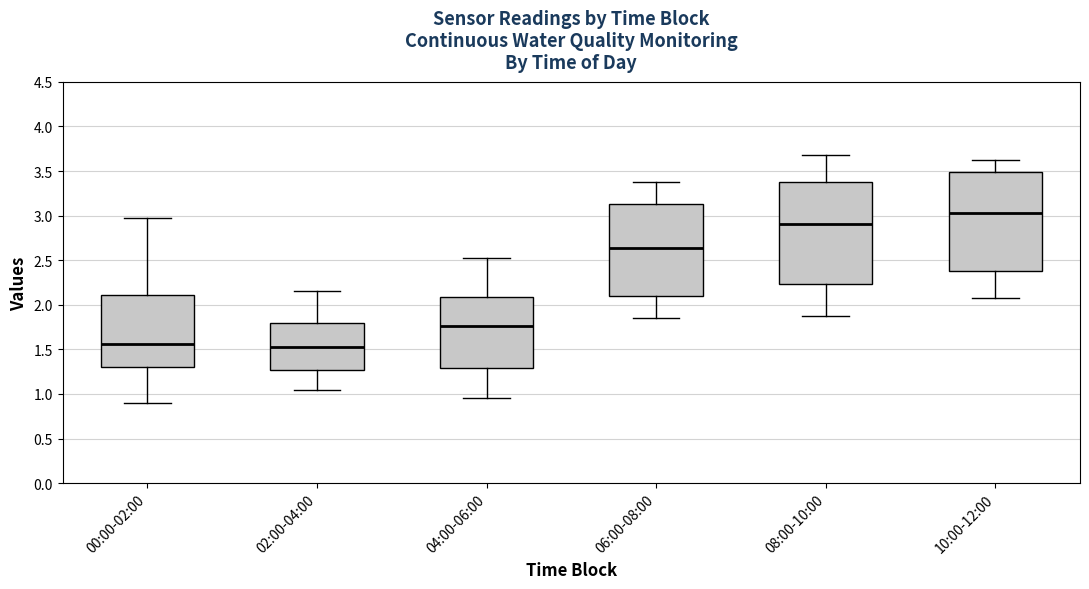

Reading left to right, transcribe this box plot: for each box, give where its median line is, the range the box spans, and where its two whiskers end, as read against the y-axis. The values are not printed on the chart, so give them approximately, as read against the axis.

00:00-02:00: median 1.55, box 1.30 to 2.10, whiskers 0.90 to 2.95
02:00-04:00: median 1.55, box 1.25 to 1.80, whiskers 1.05 to 2.15
04:00-06:00: median 1.75, box 1.30 to 2.10, whiskers 0.95 to 2.50
06:00-08:00: median 2.65, box 2.10 to 3.15, whiskers 1.85 to 3.40
08:00-10:00: median 2.90, box 2.25 to 3.40, whiskers 1.90 to 3.70
10:00-12:00: median 3.05, box 2.40 to 3.50, whiskers 2.10 to 3.60